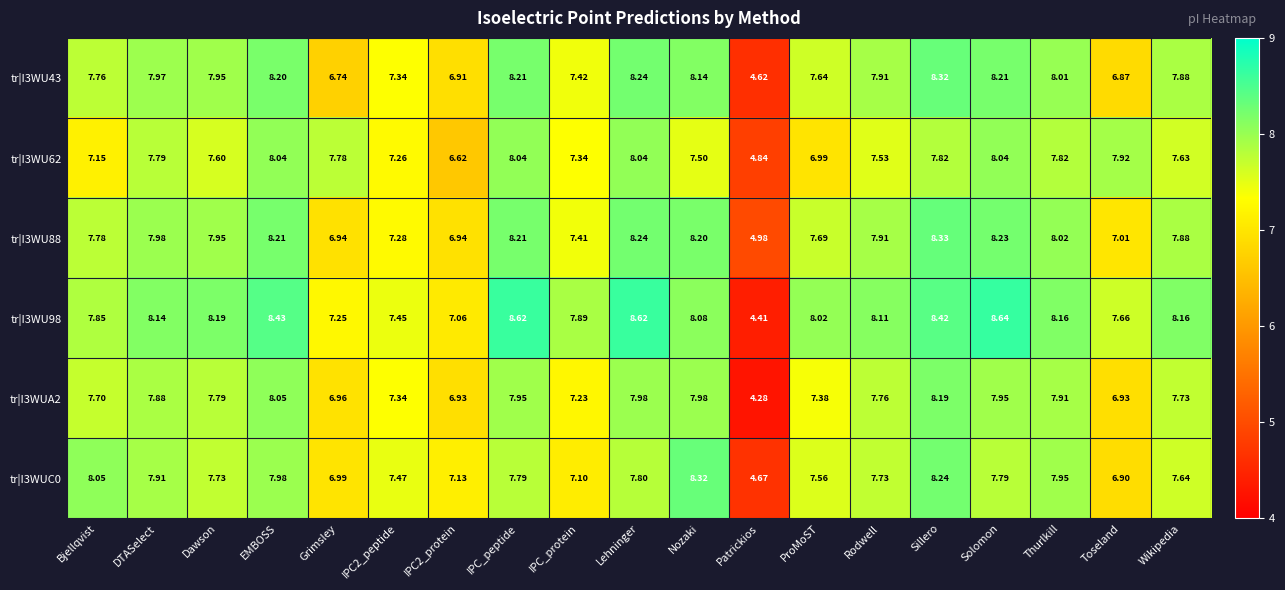

At which label does tr|I3WU98 first exceed 8?

DTASelect